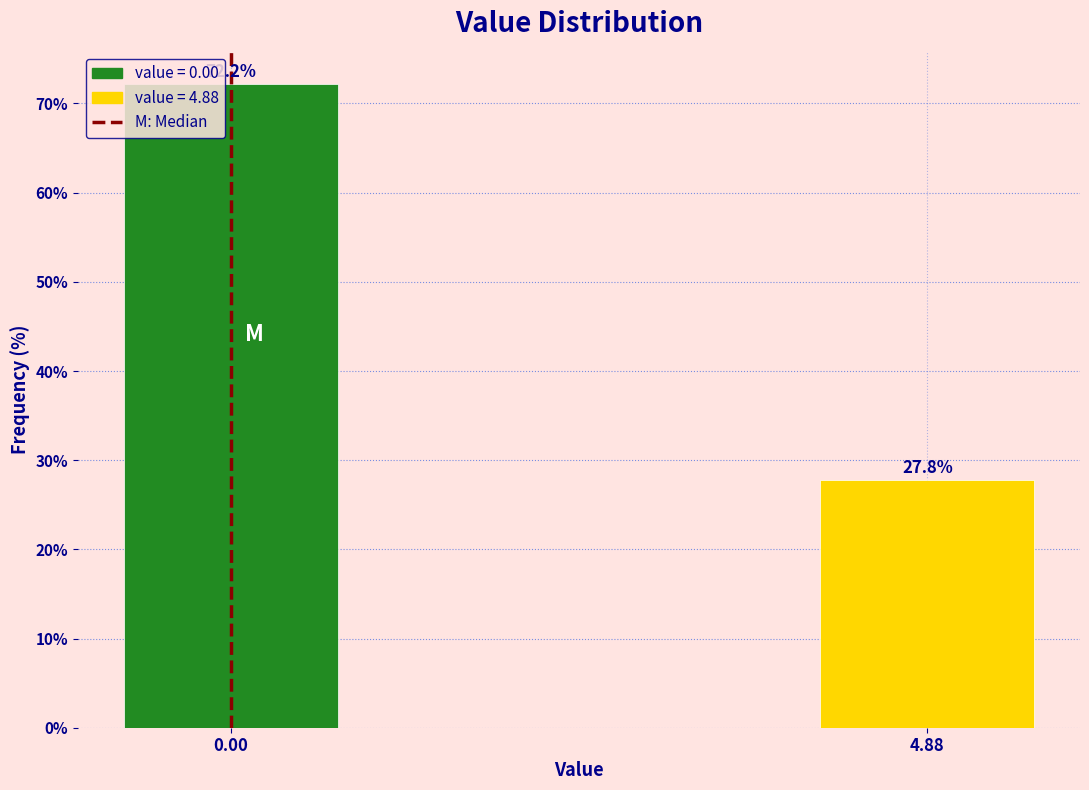

Reading left to right, transcribe all the data shown in this chart.

0.00=72.2	4.88=27.8